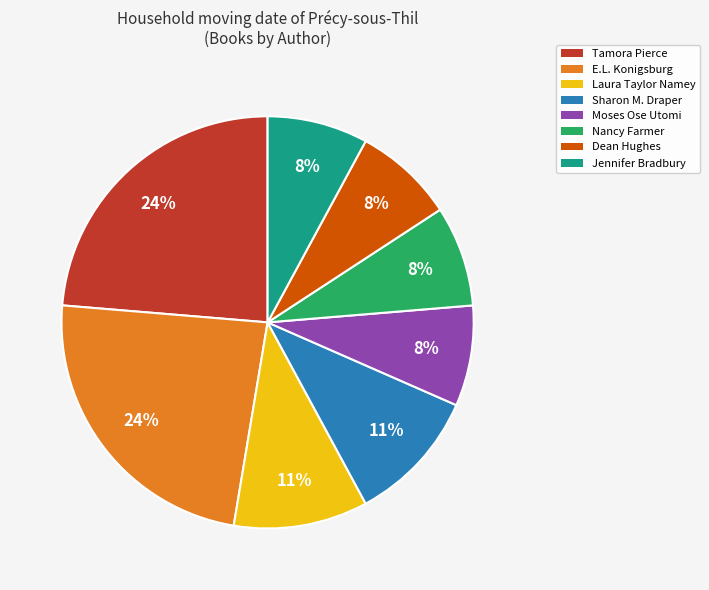

Count the number of slices in the pie.

8